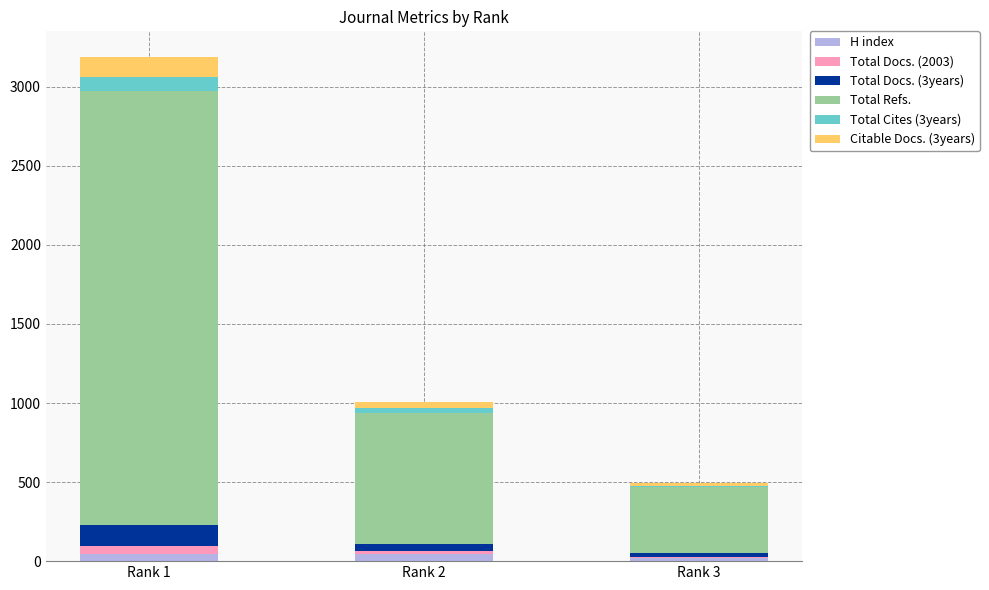

Count the number of categories in the chart.

3